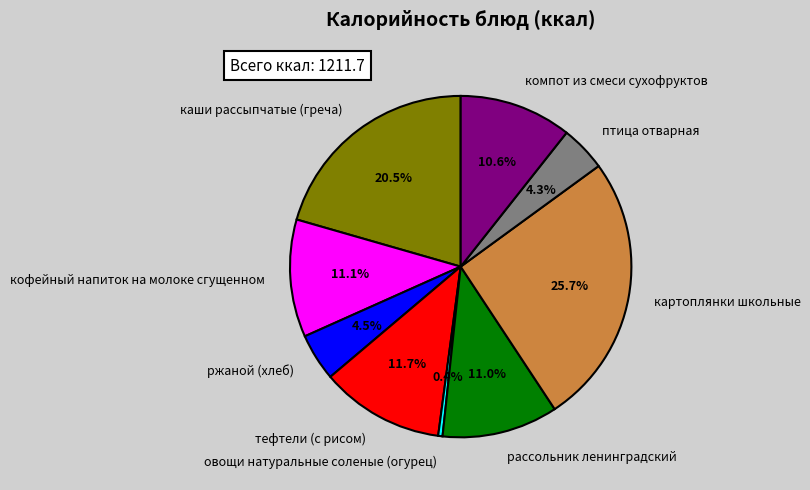

Which has a higher value, тефтели (с рисом) or овощи натуральные соленые (огурец)?

тефтели (с рисом)